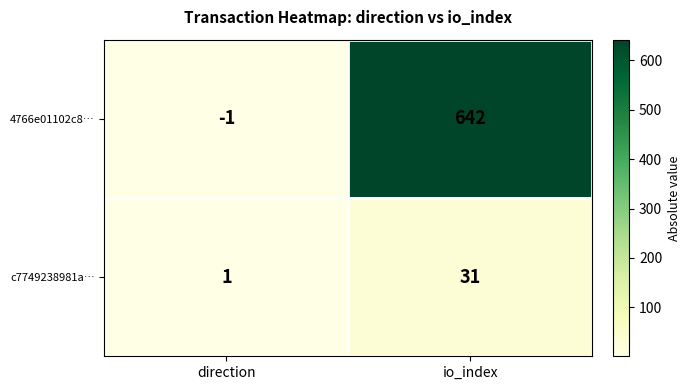

Rank the series by their average value, from highest to lowest.

4766e01102c8…, c7749238981a…